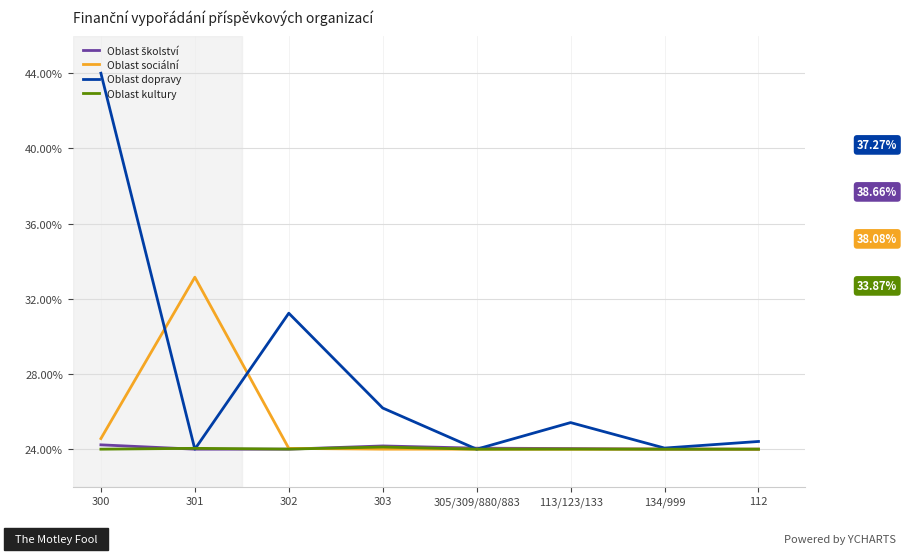

What is the total value across all series at 302?

103.3